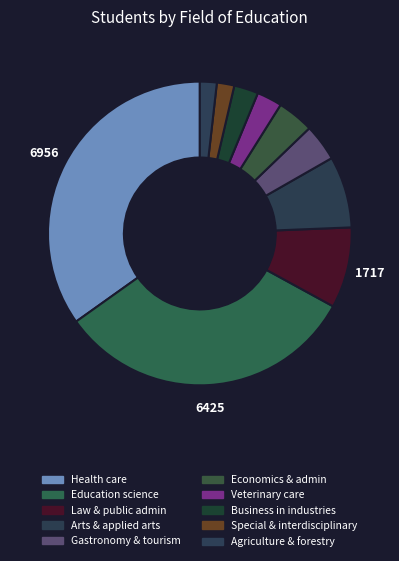

What is the smallest slice in the pie chart?

Agriculture and forestry